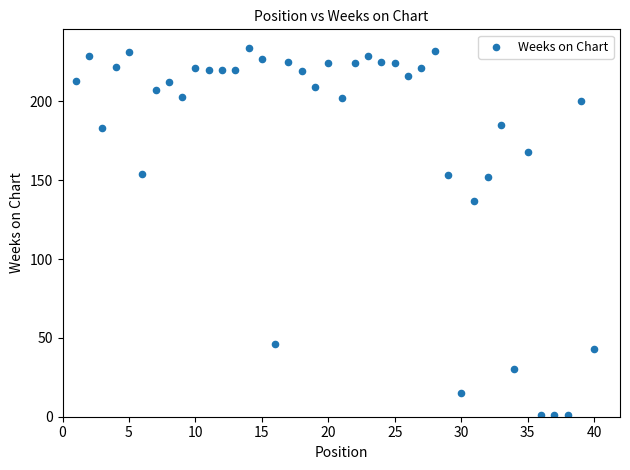

What is the range of Y values (max minus min)?

233